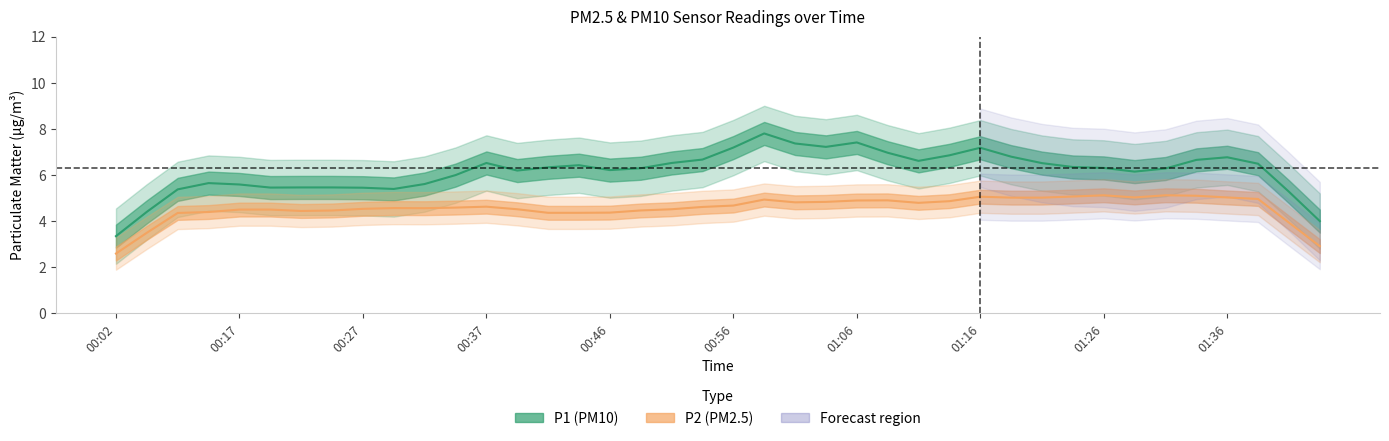

What is the maximum value shown in the chart?

7.8